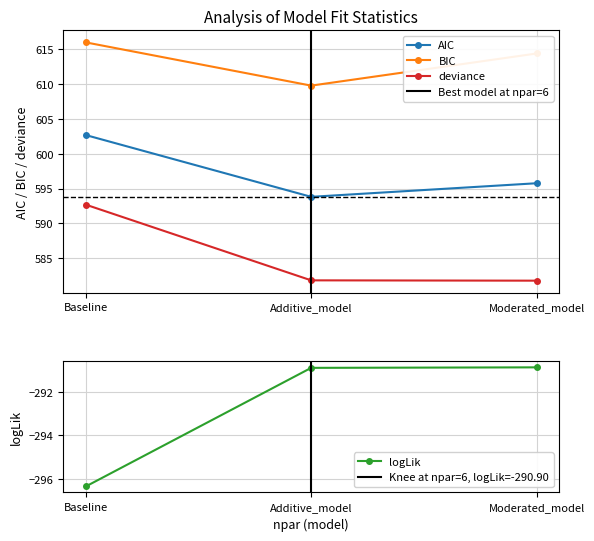

How many lines are shown in the chart?

4